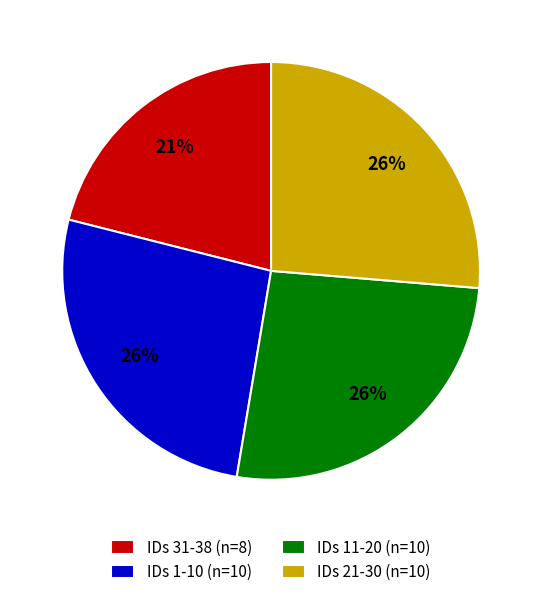

True or false: IDs 31-38 (n=8) accounts for 36% of the total.

False